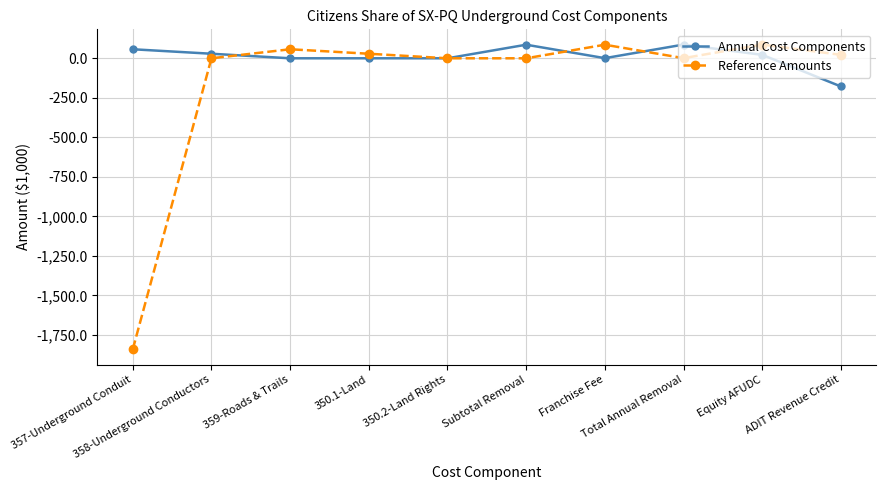

What is the maximum value for Annual Cost Components?

86.8